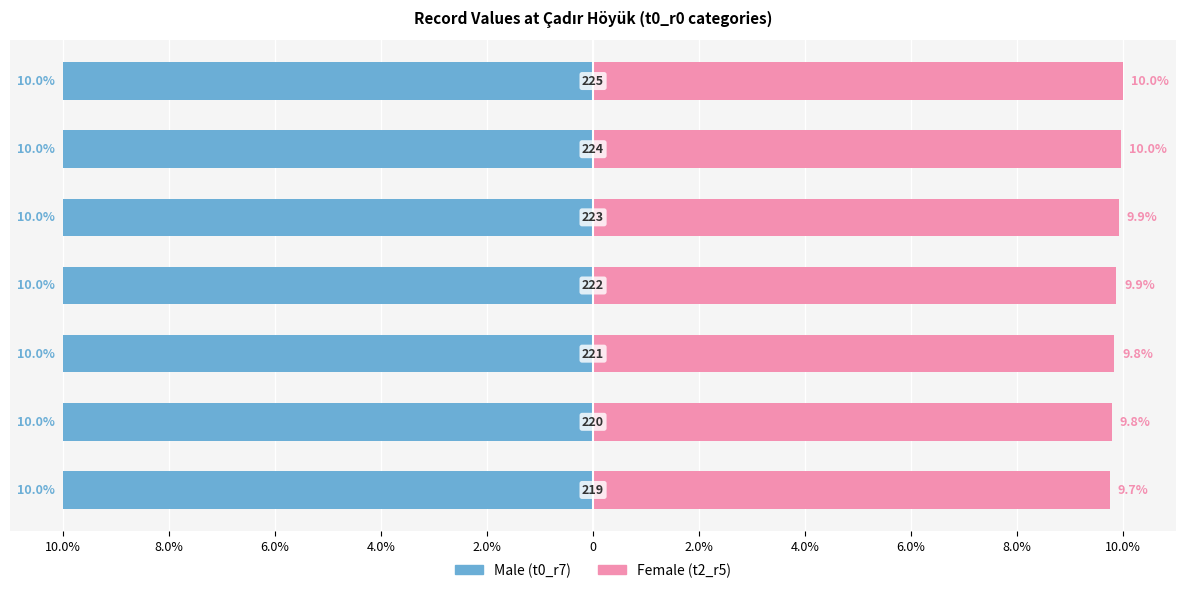

Is the value of Male at 10.0% greater than the value of Female at 0?

No